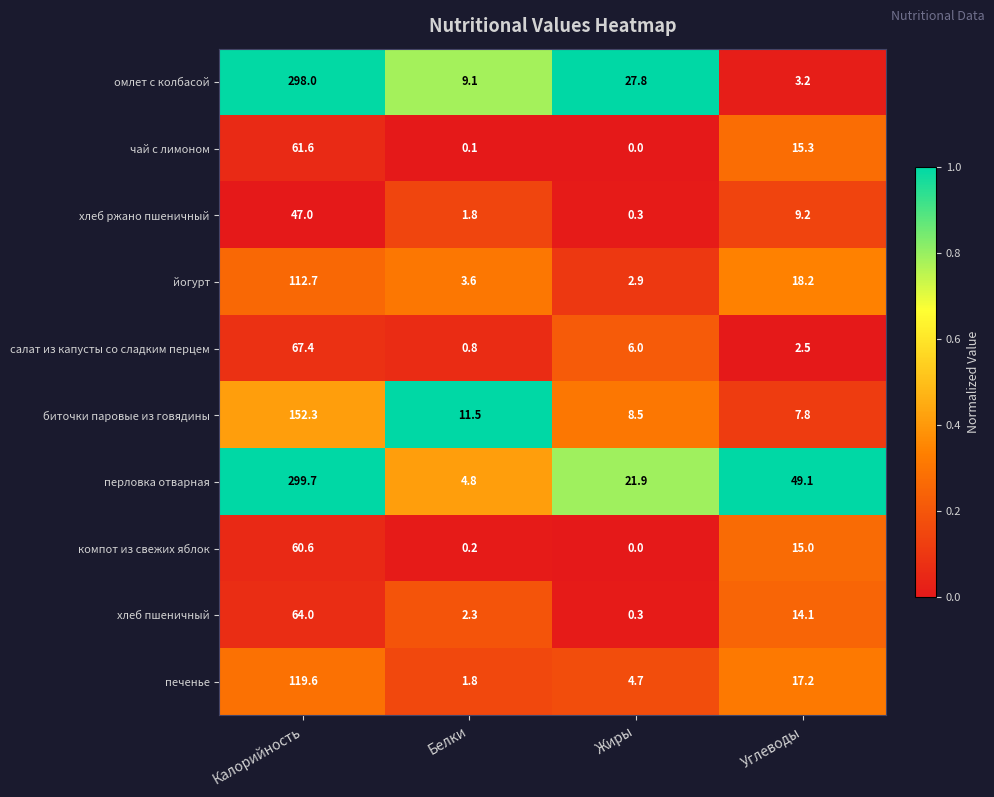

How many distinct data groups are displayed?

10